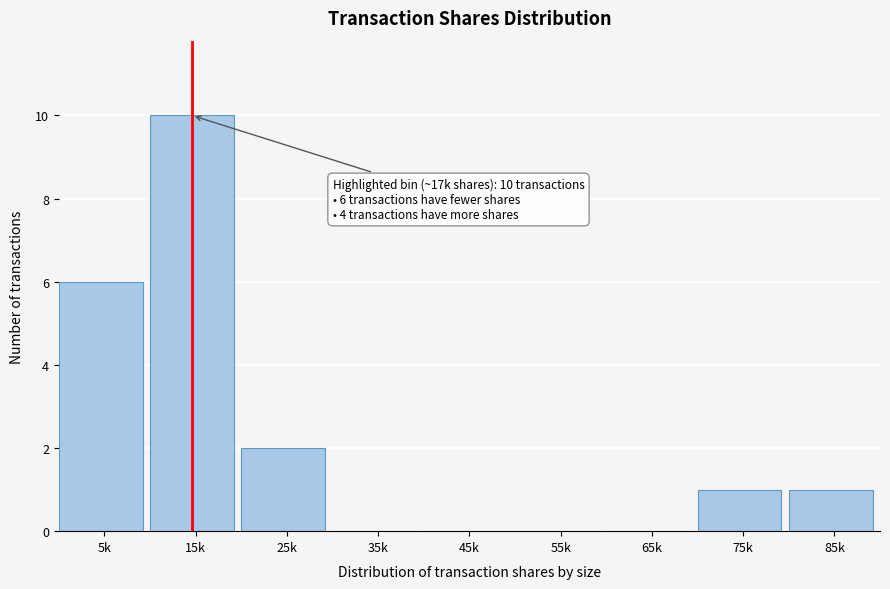

Reading left to right, list all the values displayed in this chart.

5k=6	15k=10	25k=2	35k=0	45k=0	55k=0	65k=0	75k=1	85k=1